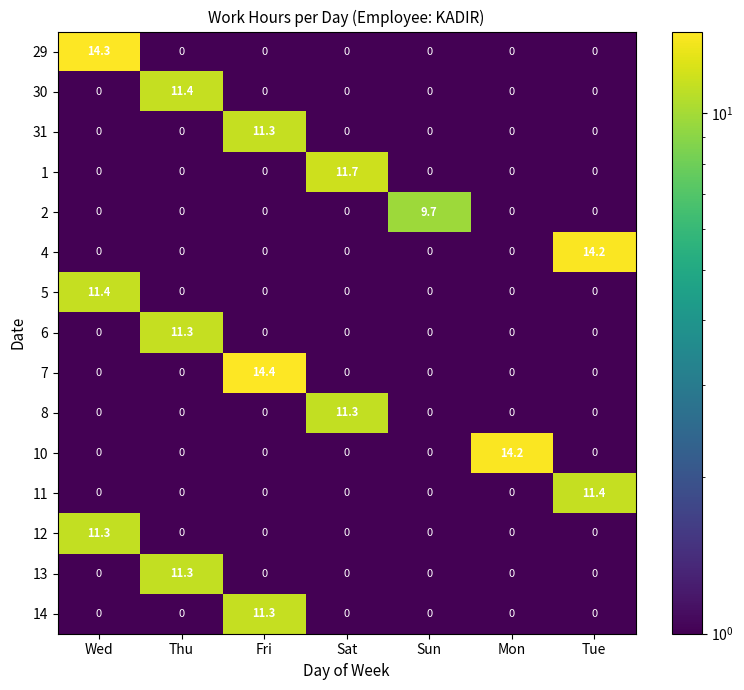

What is the average value of the 8 series?

1.6